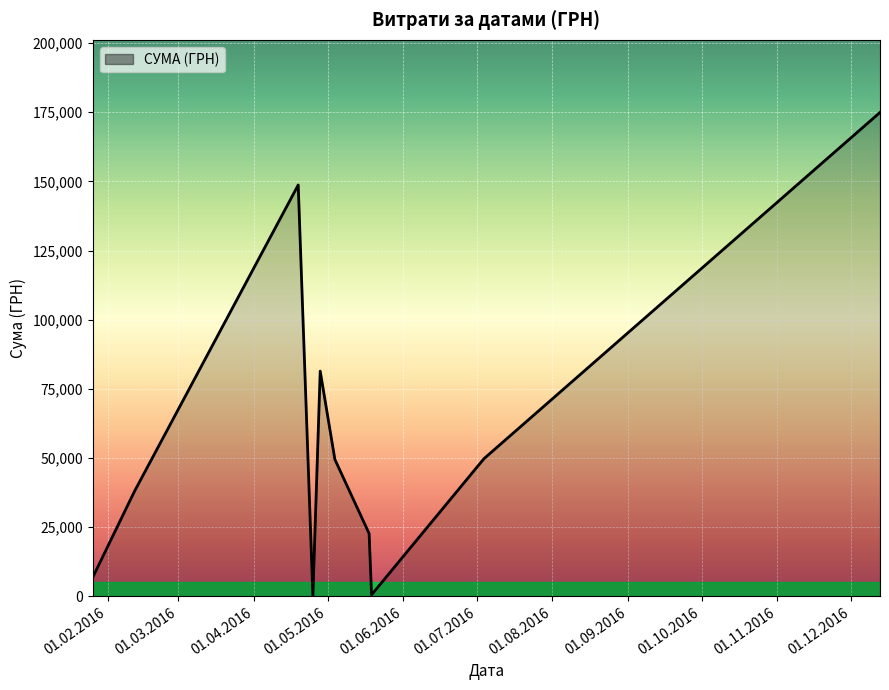

What is the difference between the maximum and minimum values?

174853.4